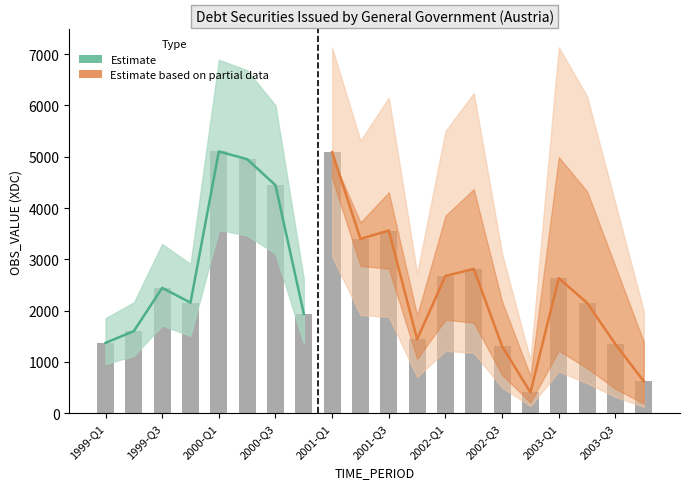

Between 15 and 18, which is larger?

18